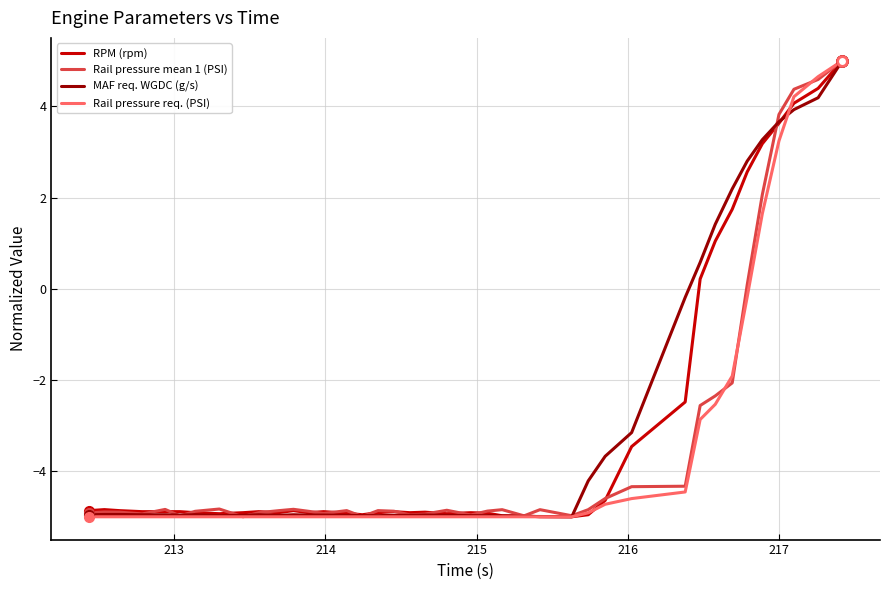

What is the minimum value shown in the chart?

-5.0